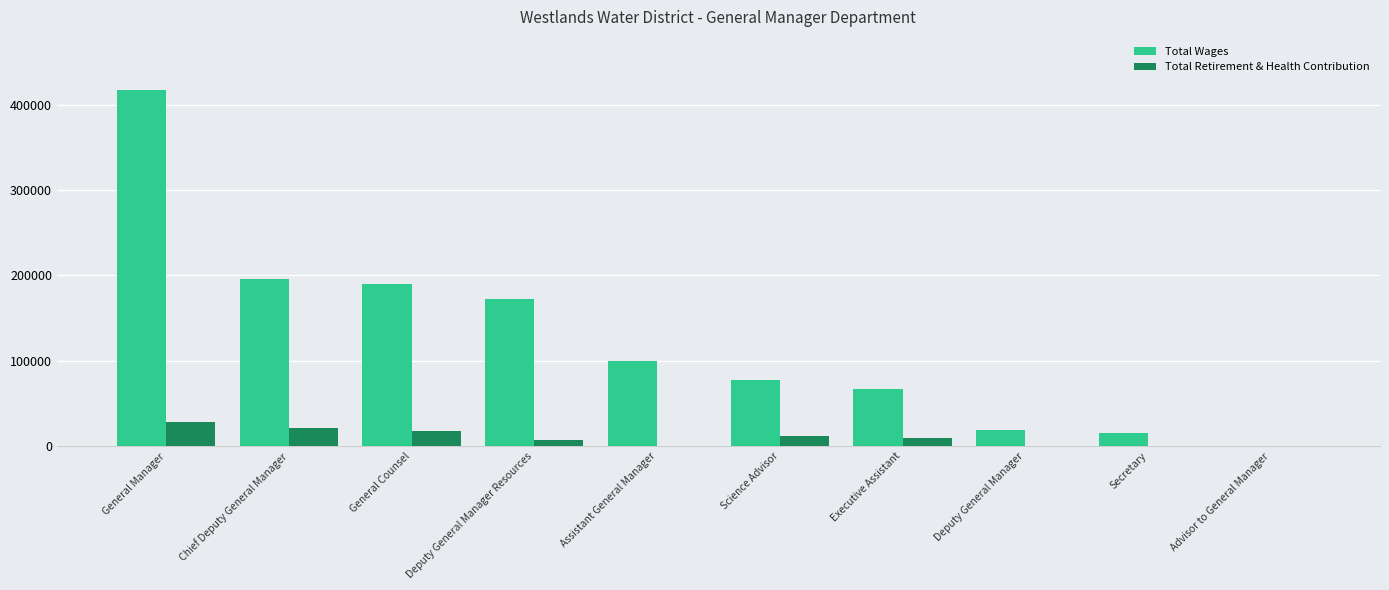

How many groups of bars are there?

10